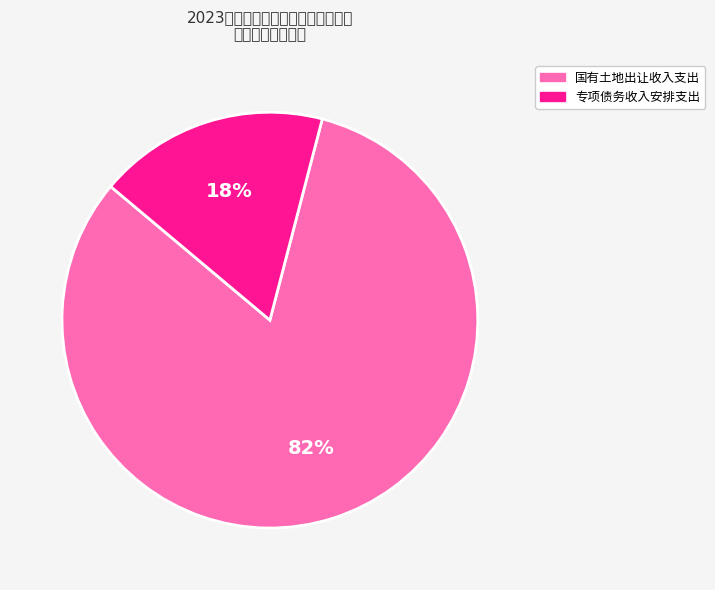

Which slice is the smallest?

国有土地使用权出让收入对应专项债务收入安排的支出